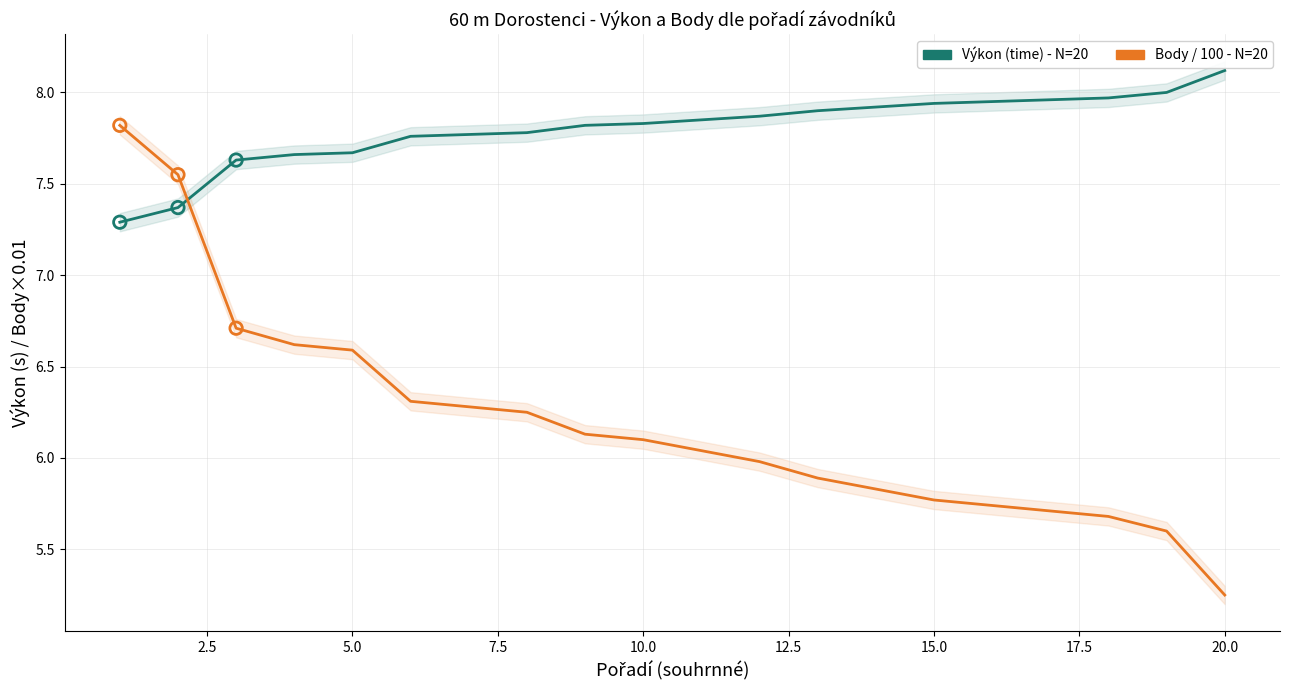

What are all the series names shown in the legend?

Výkon (time), Body / 100